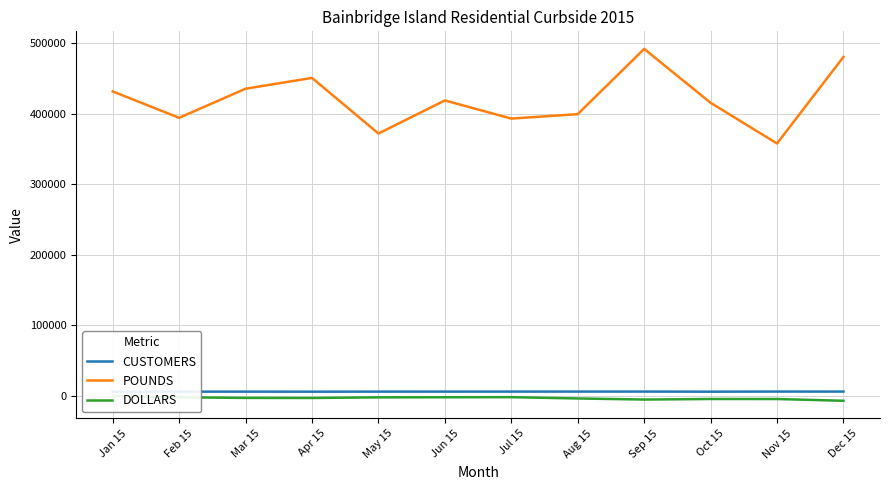

True or false: DOLLARS and CUSTOMERS intersect in this chart.

False